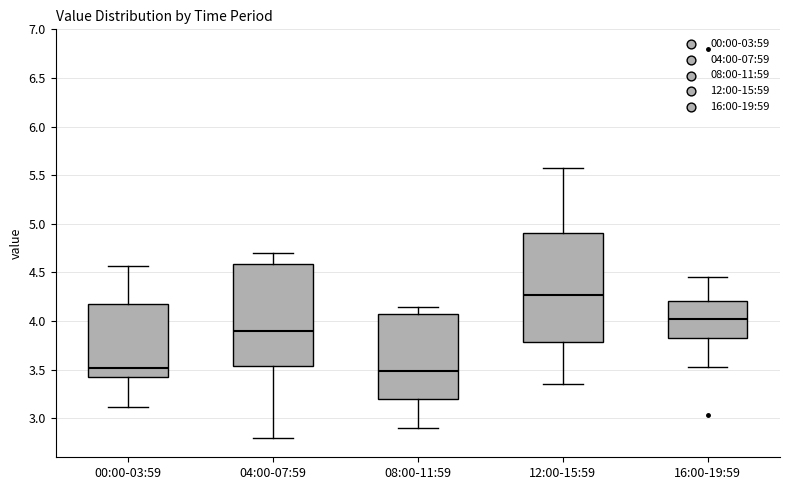

Reading left to right, read every box against the y-axis: the position of its median line, the range the box covers, and the ends of its whiskers. The values are not printed on the chart, so give them approximately, as read against the axis.

00:00-03:59: median 3.50, box 3.45 to 4.20, whiskers 3.10 to 4.55
04:00-07:59: median 3.90, box 3.55 to 4.60, whiskers 2.80 to 4.70
08:00-11:59: median 3.50, box 3.20 to 4.10, whiskers 2.90 to 4.15
12:00-15:59: median 4.25, box 3.80 to 4.90, whiskers 3.35 to 5.55
16:00-19:59: median 4.05, box 3.80 to 4.20, whiskers 3.55 to 4.45